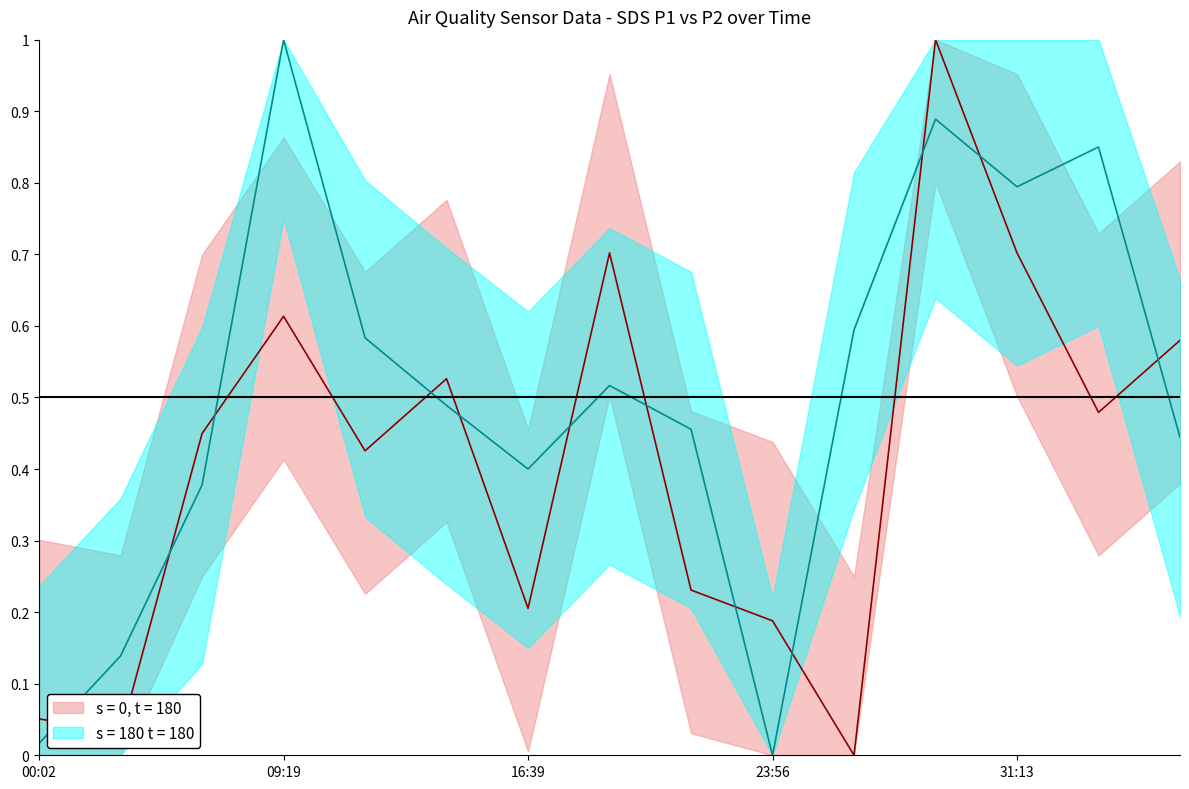

What is the value of the SDS_P2 point at the 2nd from the left?

0.1